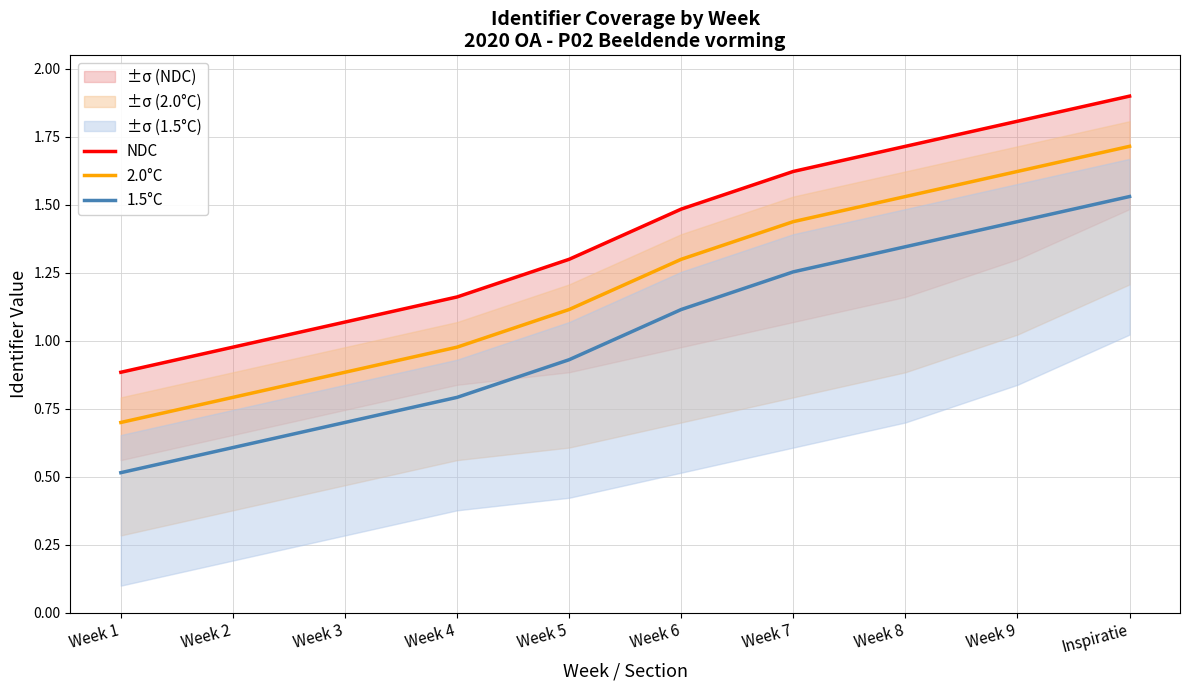

What is the label of the 4th point from the left?

Week 4